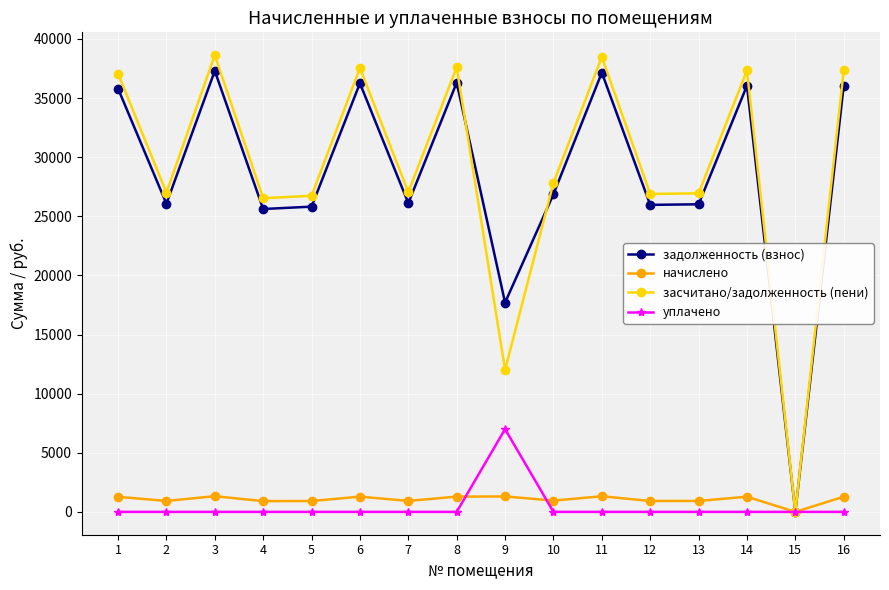

What are all the series names shown in the legend?

задолженность (взнос), начислено, засчитано/задолженность (пени), уплачено